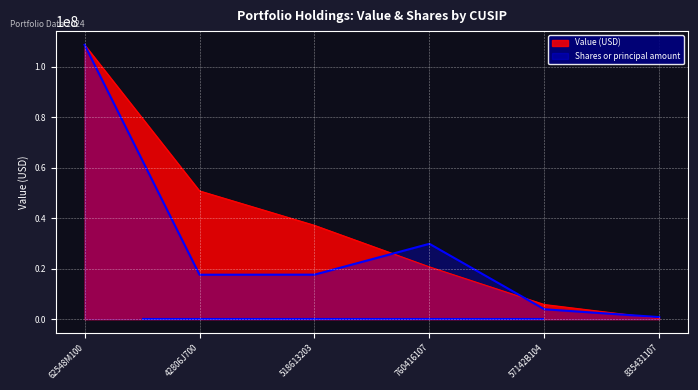

True or false: Shares or principal amount has more than 0 interior local peaks.

True